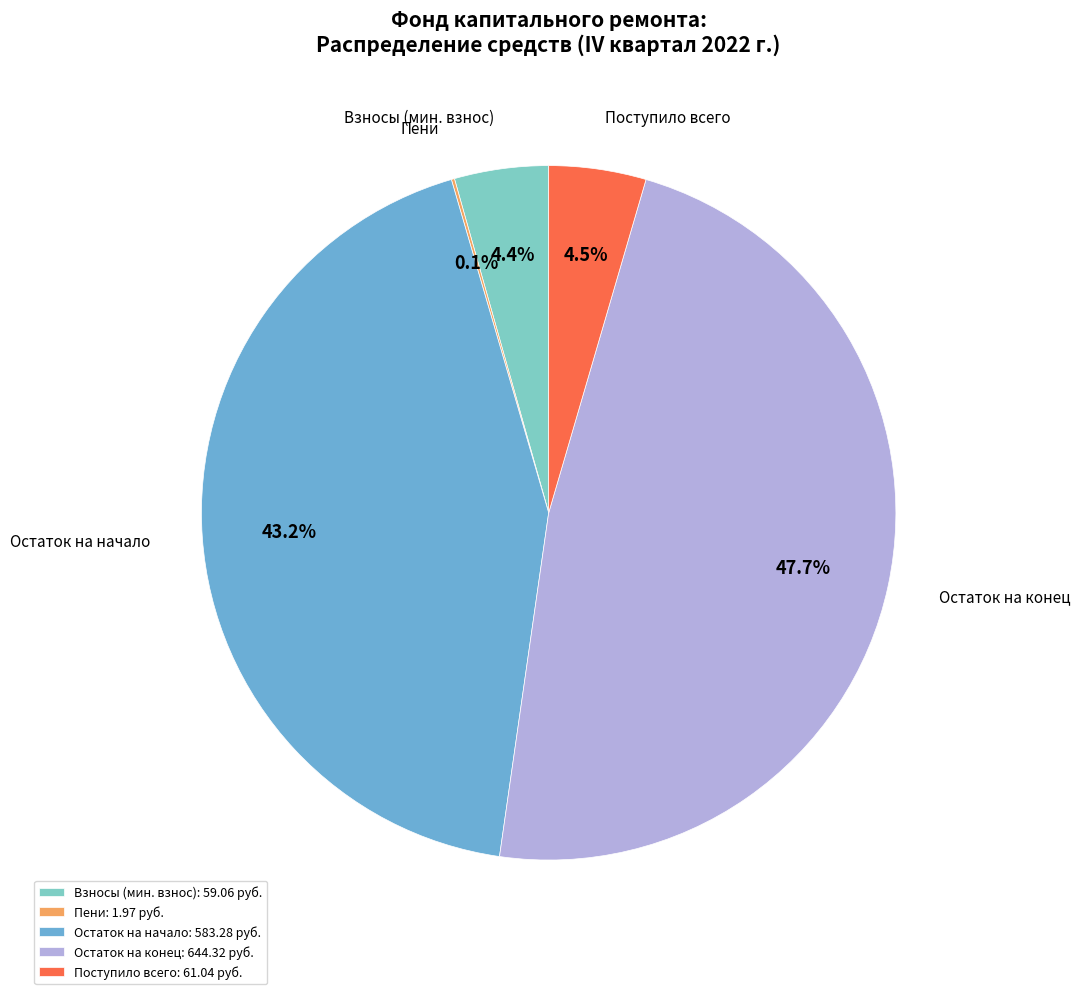

Approximately how many times larger is the value at Остаток на конец compared to Поступило всего?

10.6